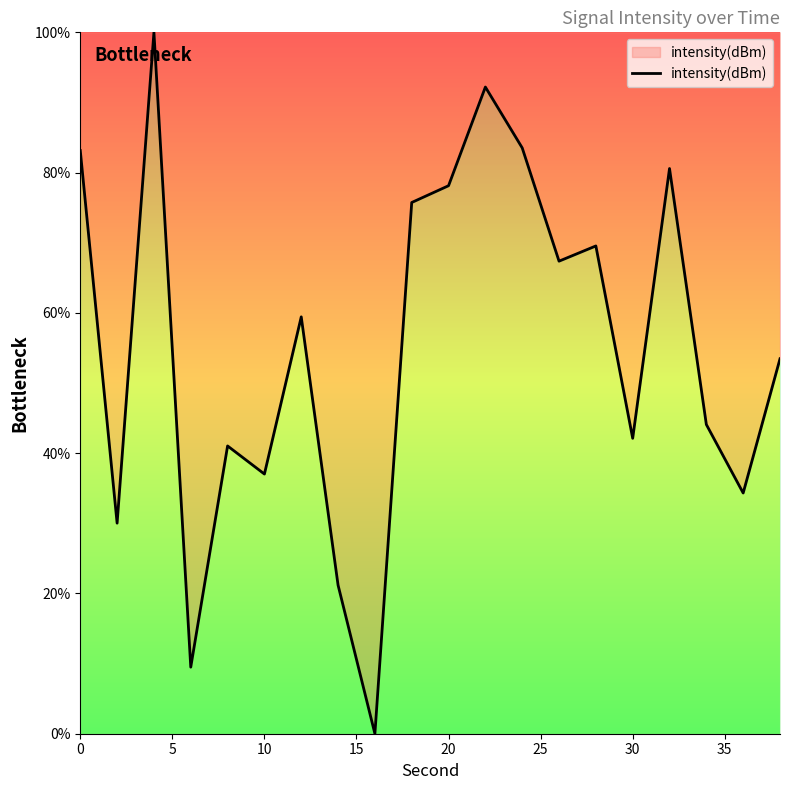

What is the difference between the maximum and minimum values?

100.0